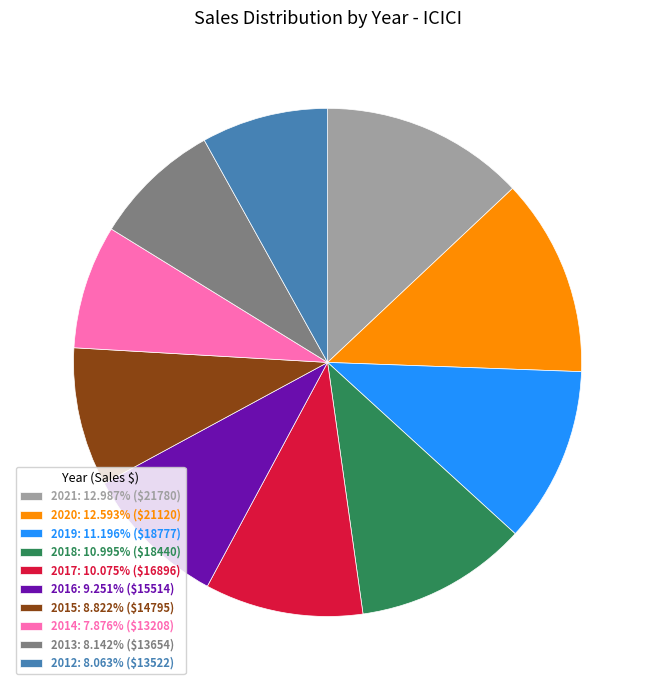

Does any single category account for the majority?

No